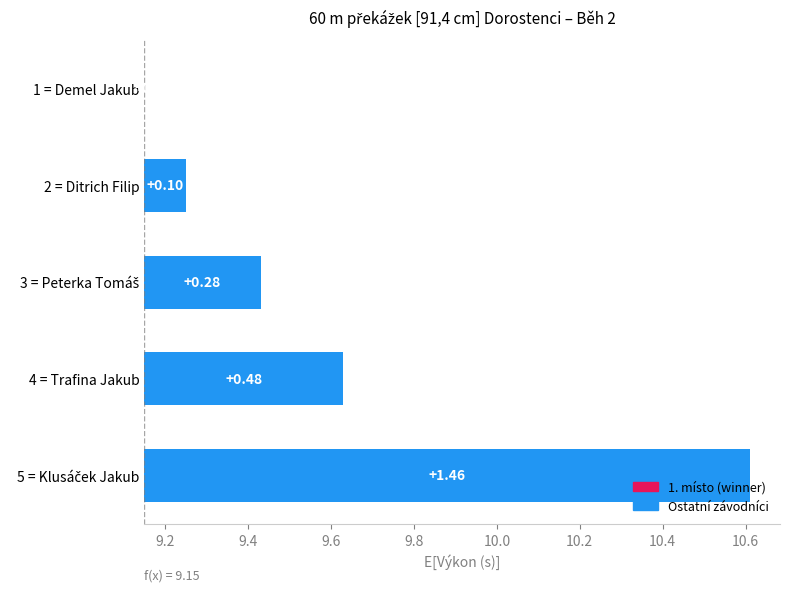

What is the value of the 4th bar from the left?

9.6